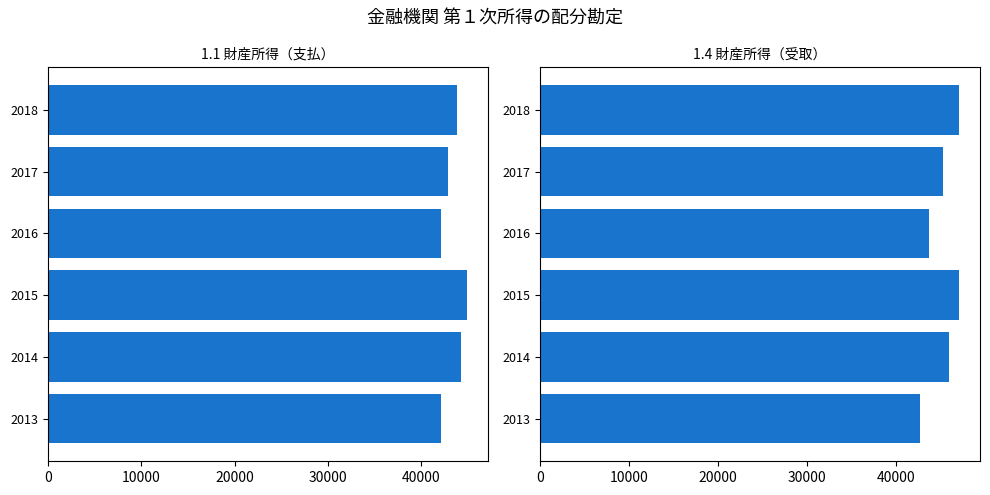

How many bars are there in each group?

2